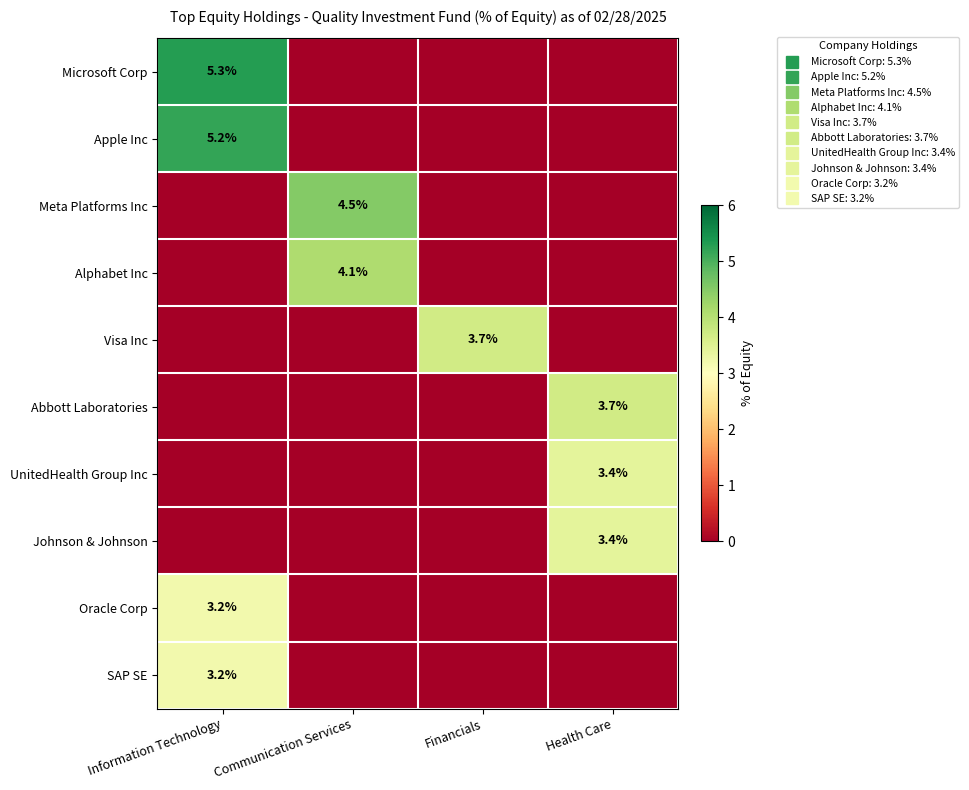

At Financials, list the series in order from largest to smallest.

Visa Inc, Microsoft Corp, Apple Inc, Meta Platforms Inc, Alphabet Inc, Abbott Laboratories, UnitedHealth Group Inc, Johnson & Johnson, Oracle Corp, SAP SE